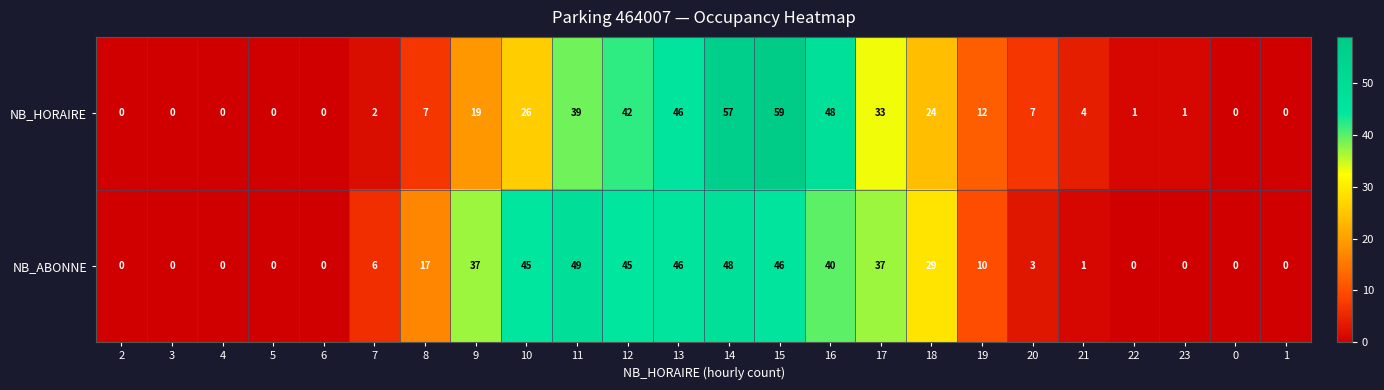

Which series changed the most between 9 and 1?

NB_ABONNE